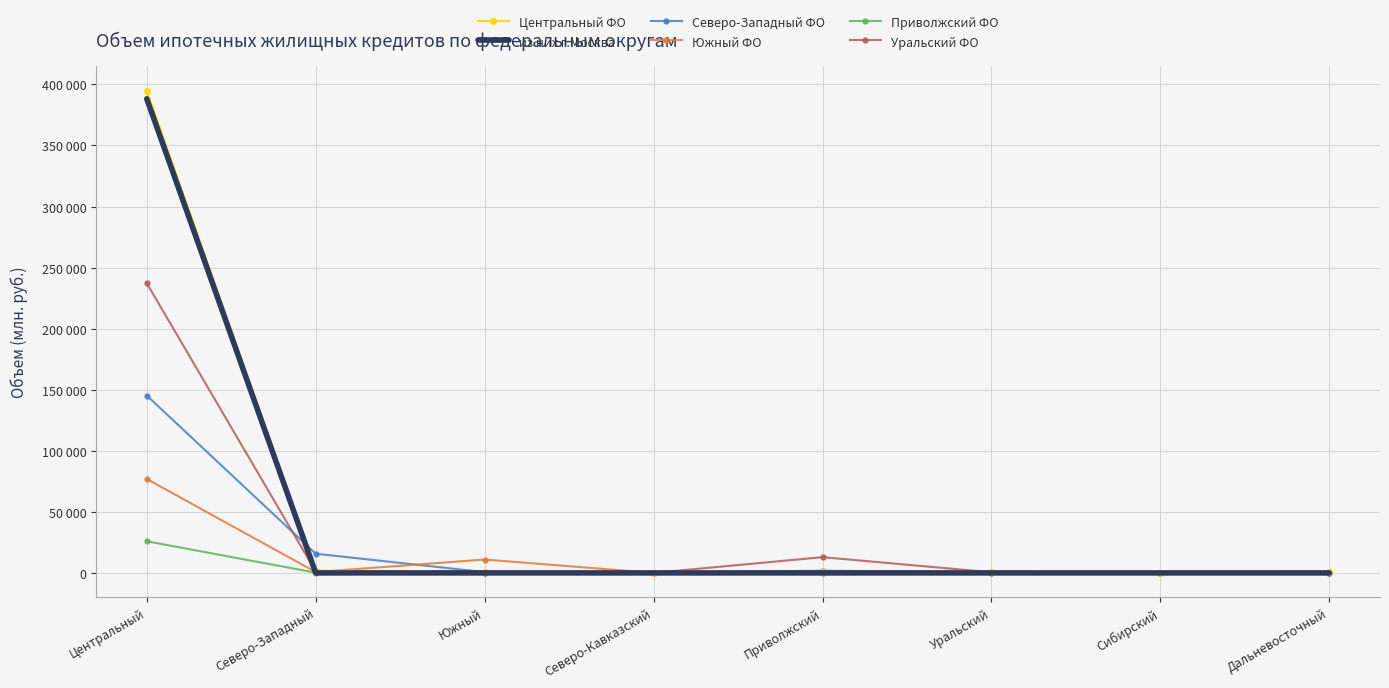

What are all the series names shown in the legend?

Центральный ФО, из них г.Москва, Северо-Западный ФО, Южный ФО, Приволжский ФО, Уральский ФО